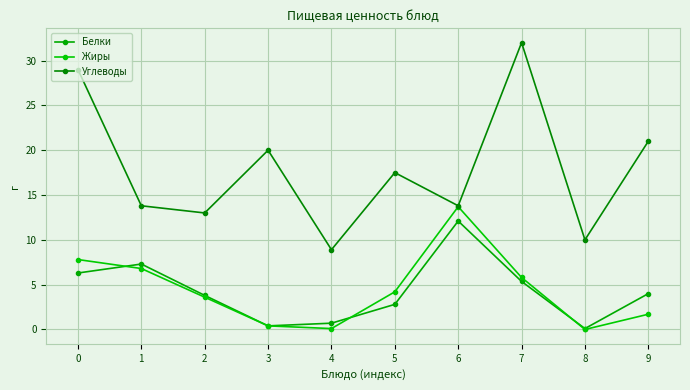

What is the sum of the Углеводы values at 3 and 5?

37.5